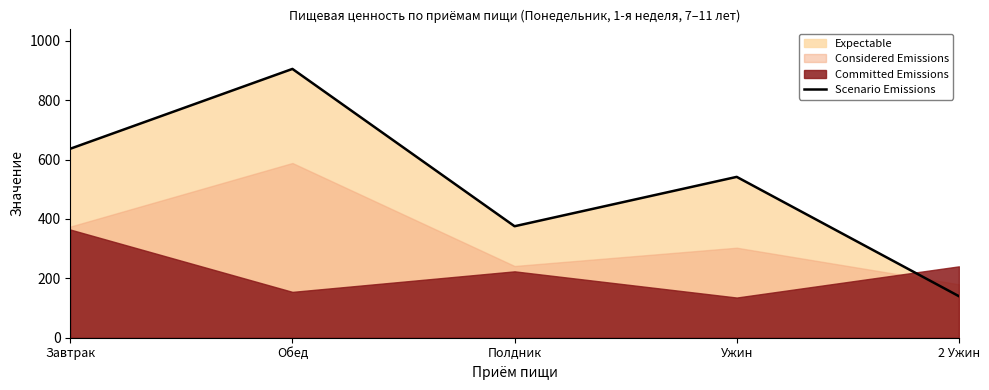

Reading left to right, what are all the values shown in this chart?

Завтрак=636.4	Обед=905.1	Полдник=375.4	Ужин=541.6	2 Ужин=139.9